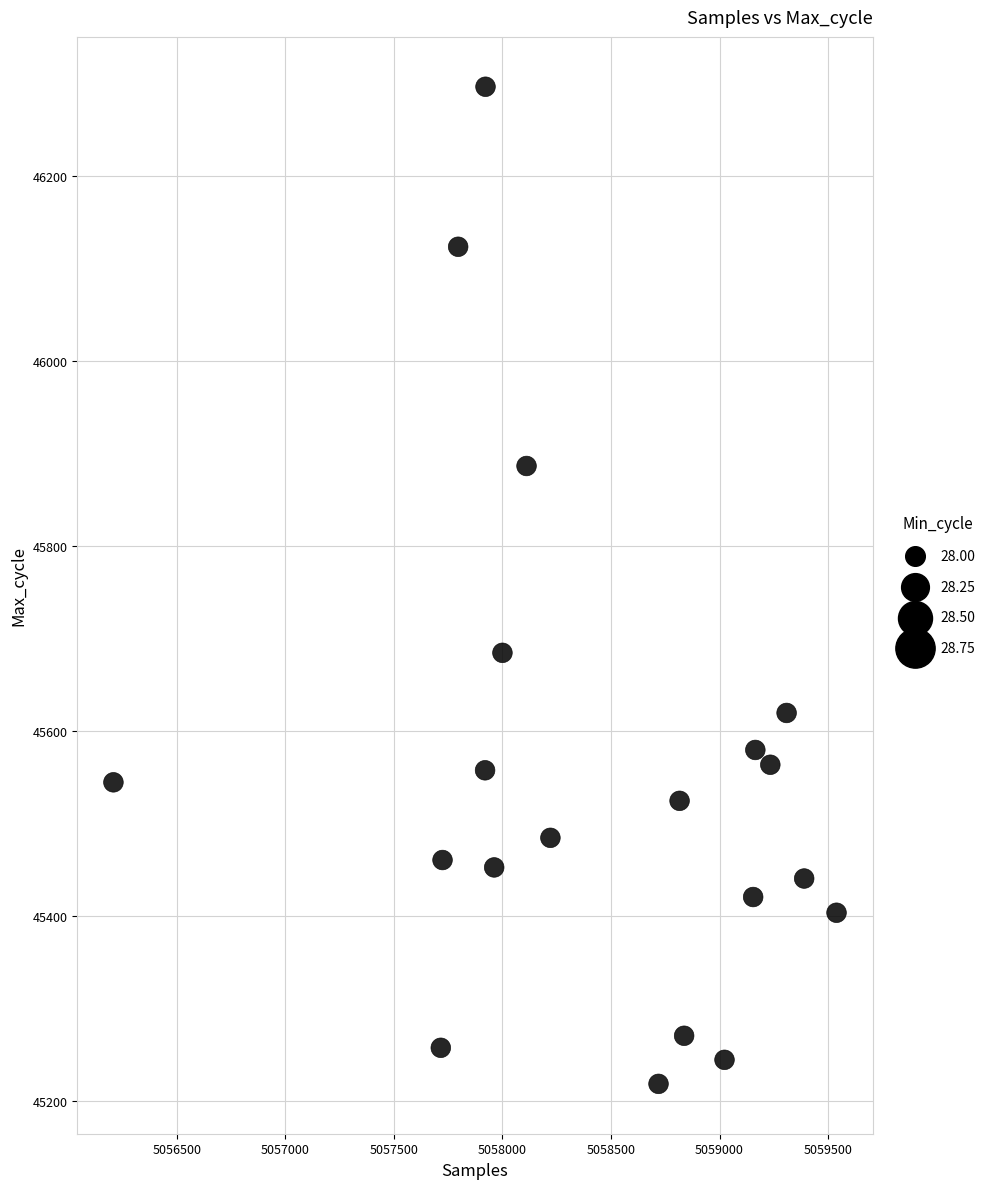

What is the range of X values (max minus min)?

3331